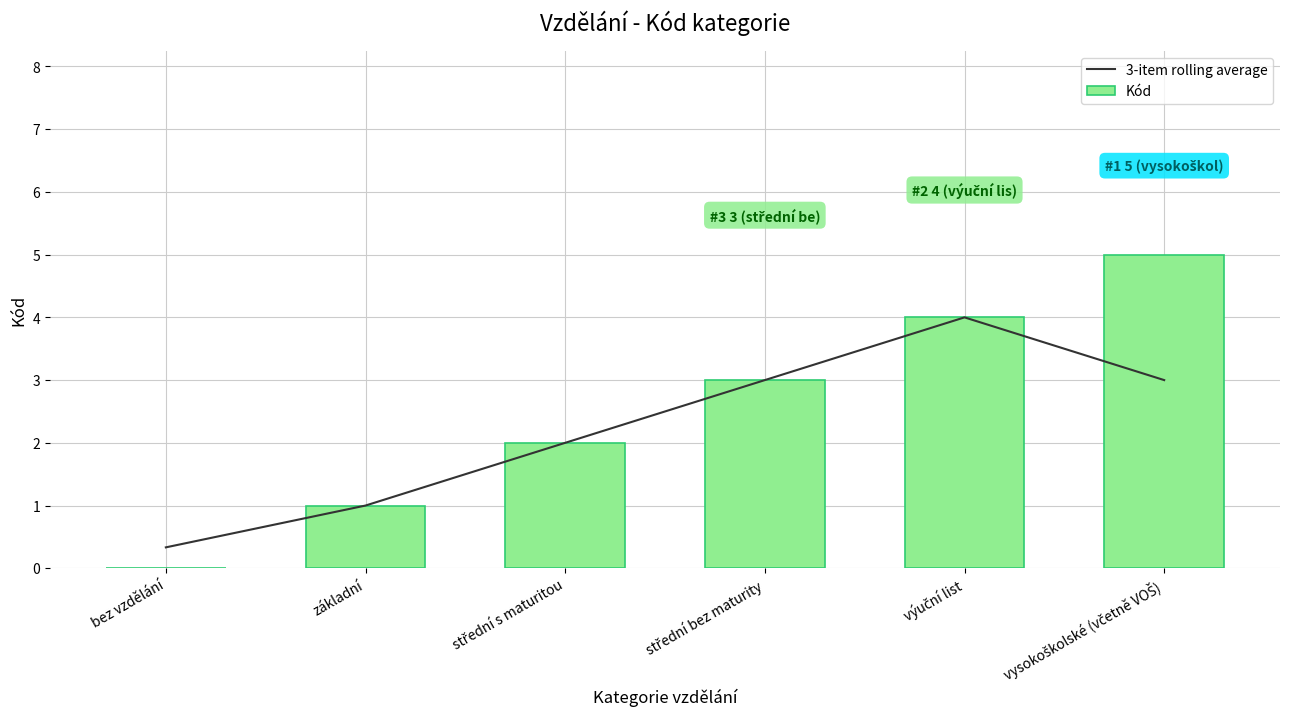

What are all the series names shown in the legend?

3-item rolling average, Kód